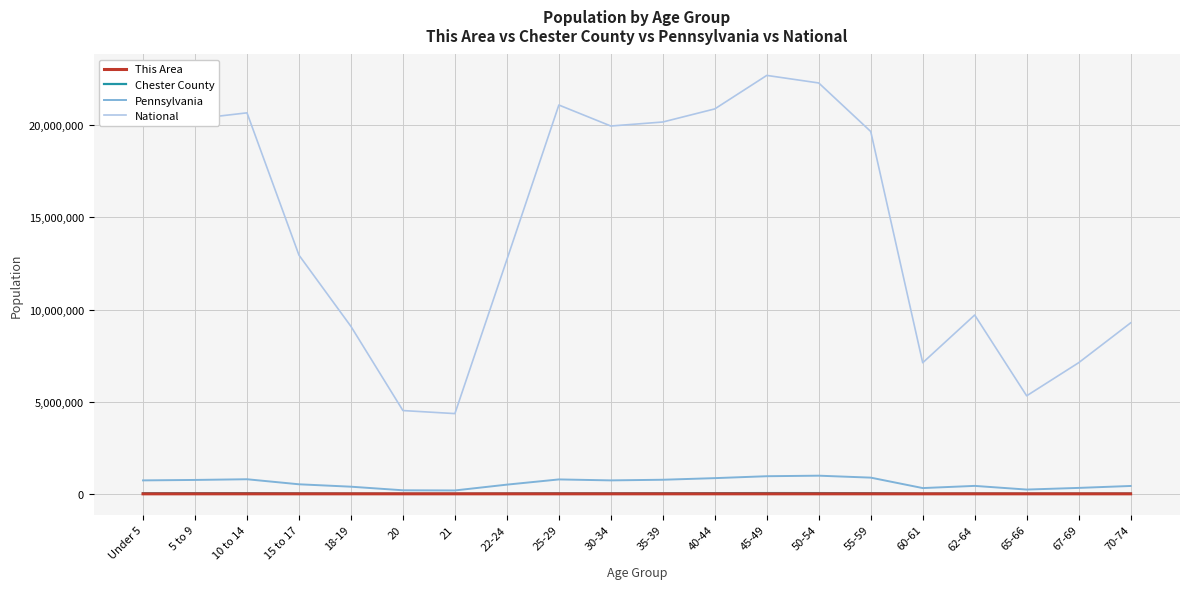

Which series has the largest total across all categories?

National